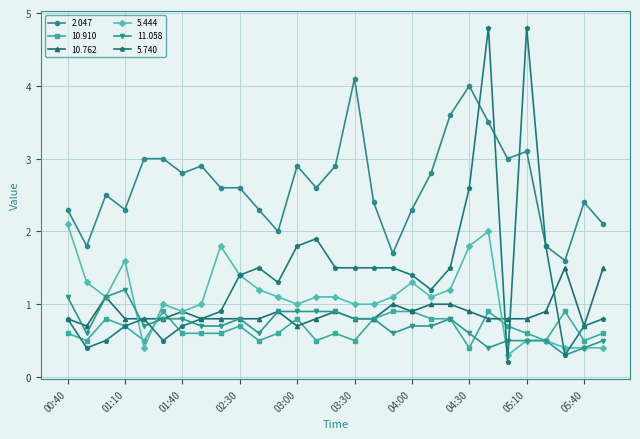

Which series has the largest total across all categories?

2.047